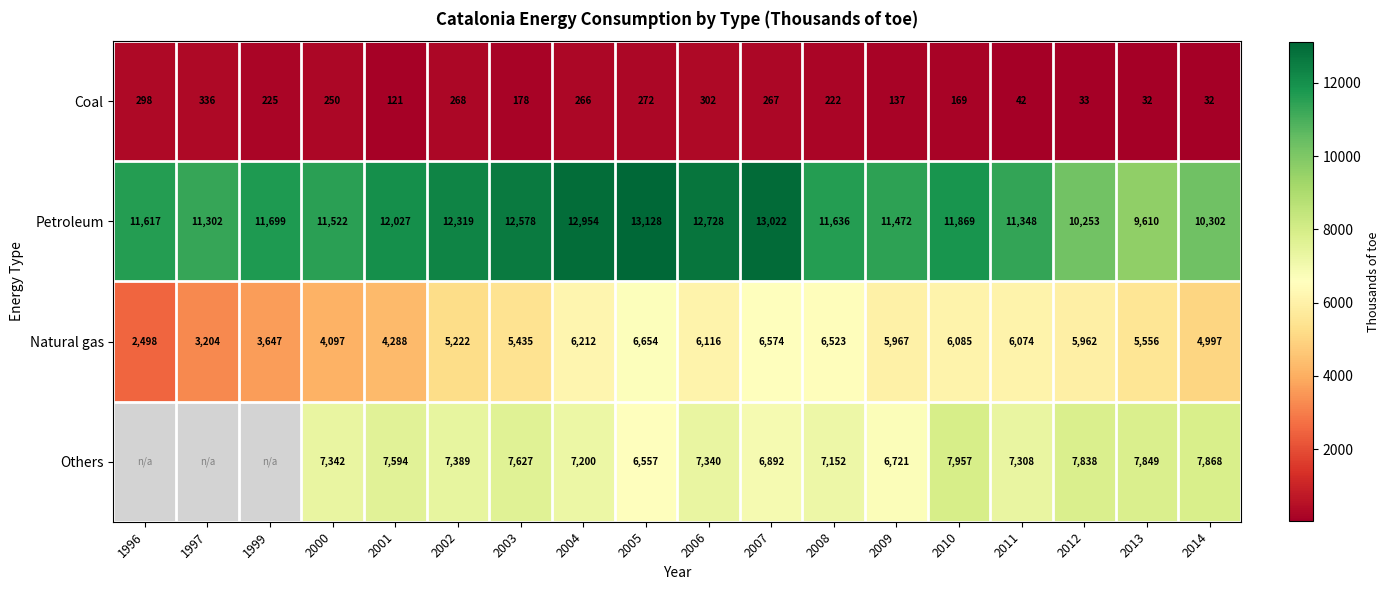

Rank the series at 2011 from lowest to highest value.

Coal, Natural gas, Others, Petroleum